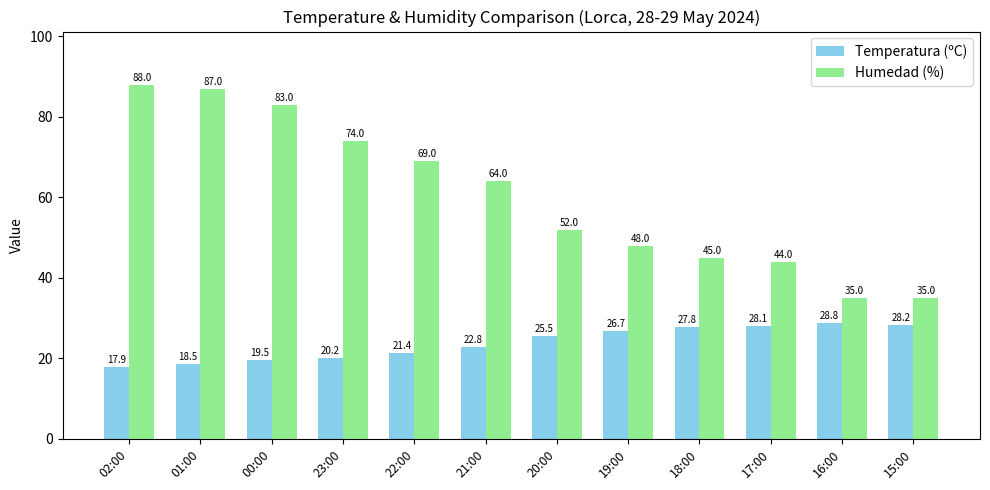

What is the difference between the maximum and minimum values in the Humedad (%) series?

53.0